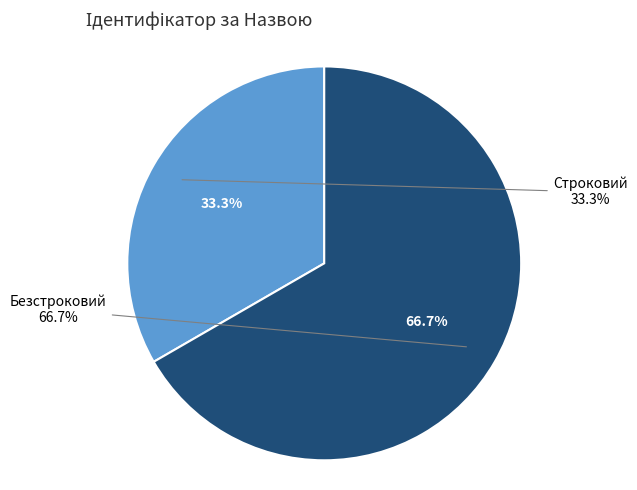

Combined, do Строковий and Безстроковий account for over 50%?

Yes